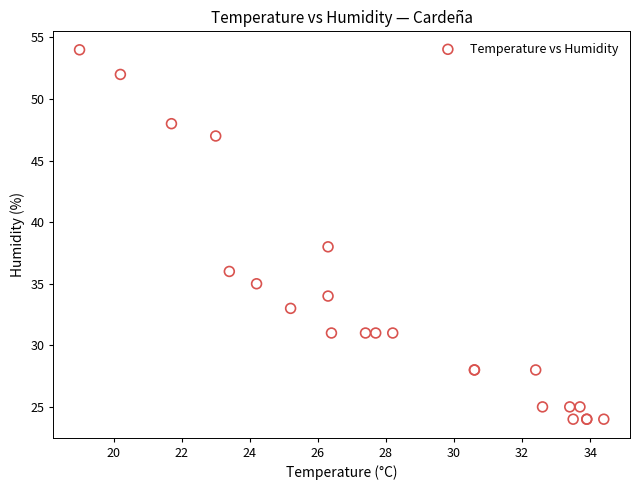

What Y value in the scatter plot is closest to 39?

38